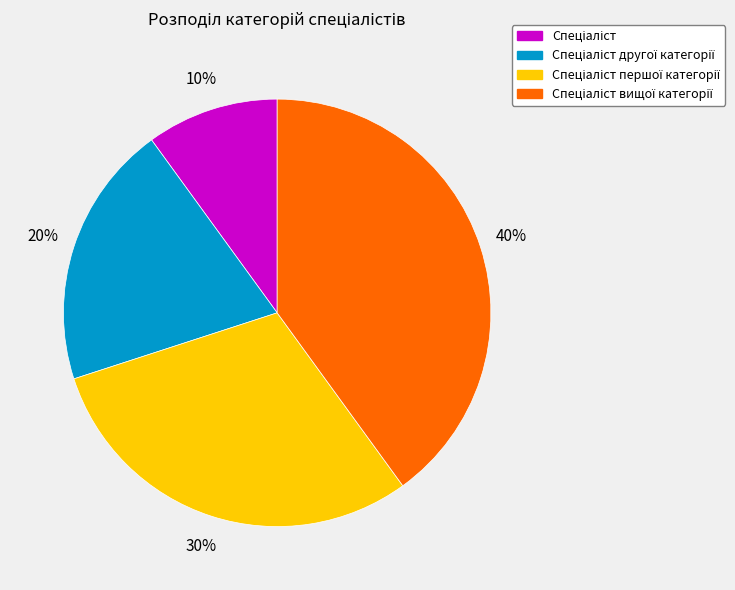

To the nearest percent, what is the difference between the largest and smallest slice percentages?

30%